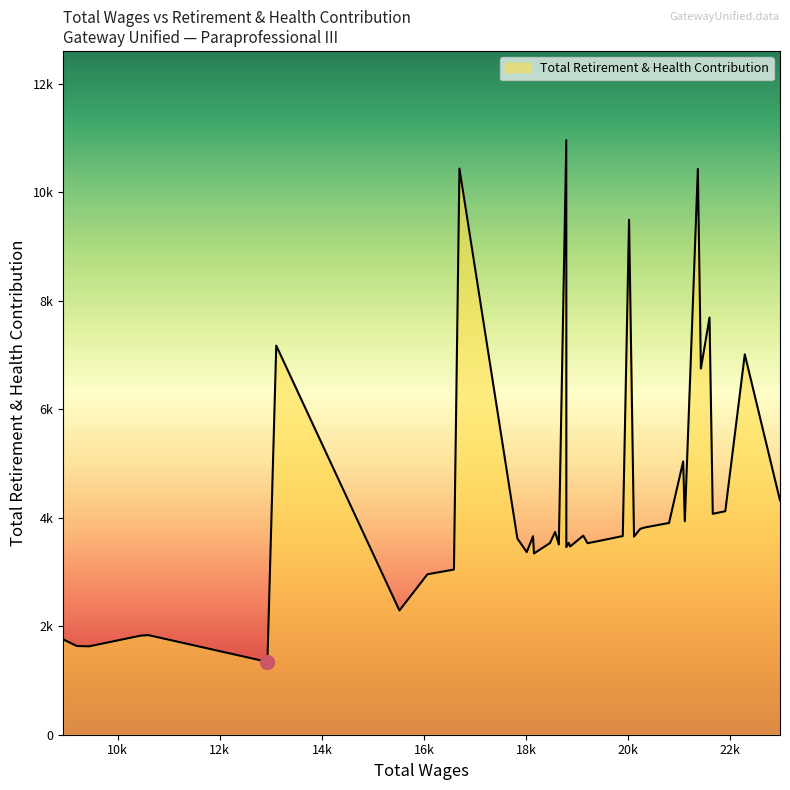

Rank the categories by value from lowest to highest.

12933, 9437, 9196, 8931, 10451, 10602, 15519, 16068, 16587, 18155, 18014, 18789, 18863, 18642, 19204, 18468, 18835, 19416, 17830, 20115, 18137, 19895, 19121, 18569, 20238, 20342, 20801, 21110, 21658, 21903, 22975, 21078, 21425, 22285, 13106, 21594, 20018, 21366, 16695, 18789